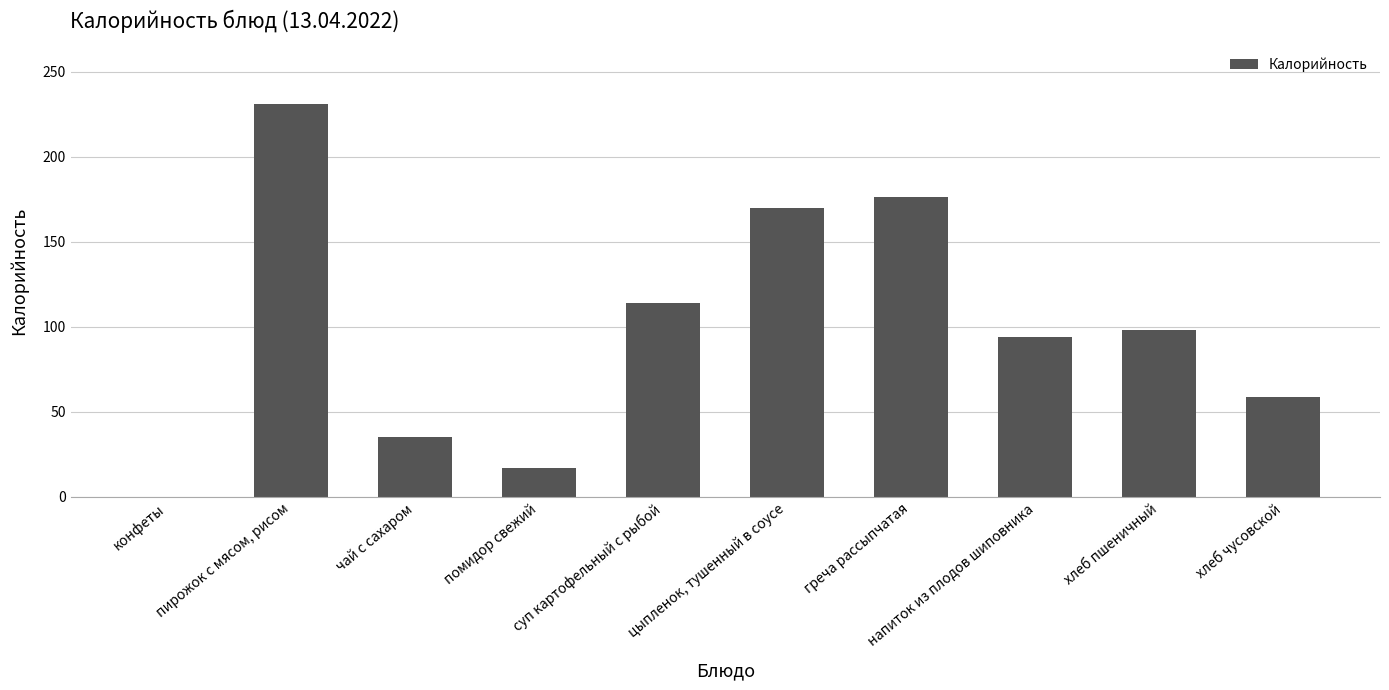

What is the maximum value shown in the chart?

231